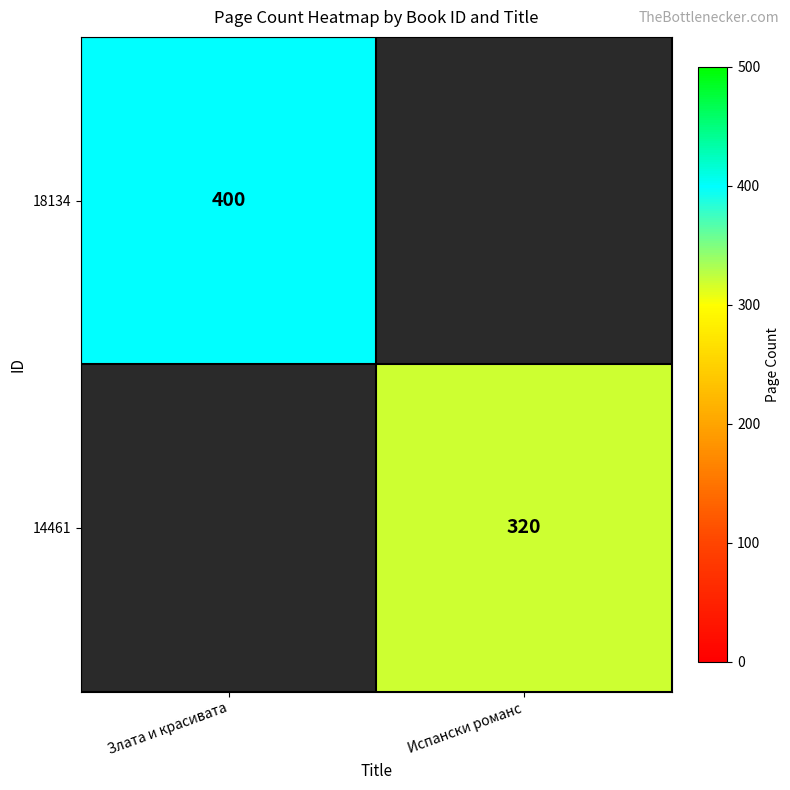

At how many categories does at least one series exceed 385?

1